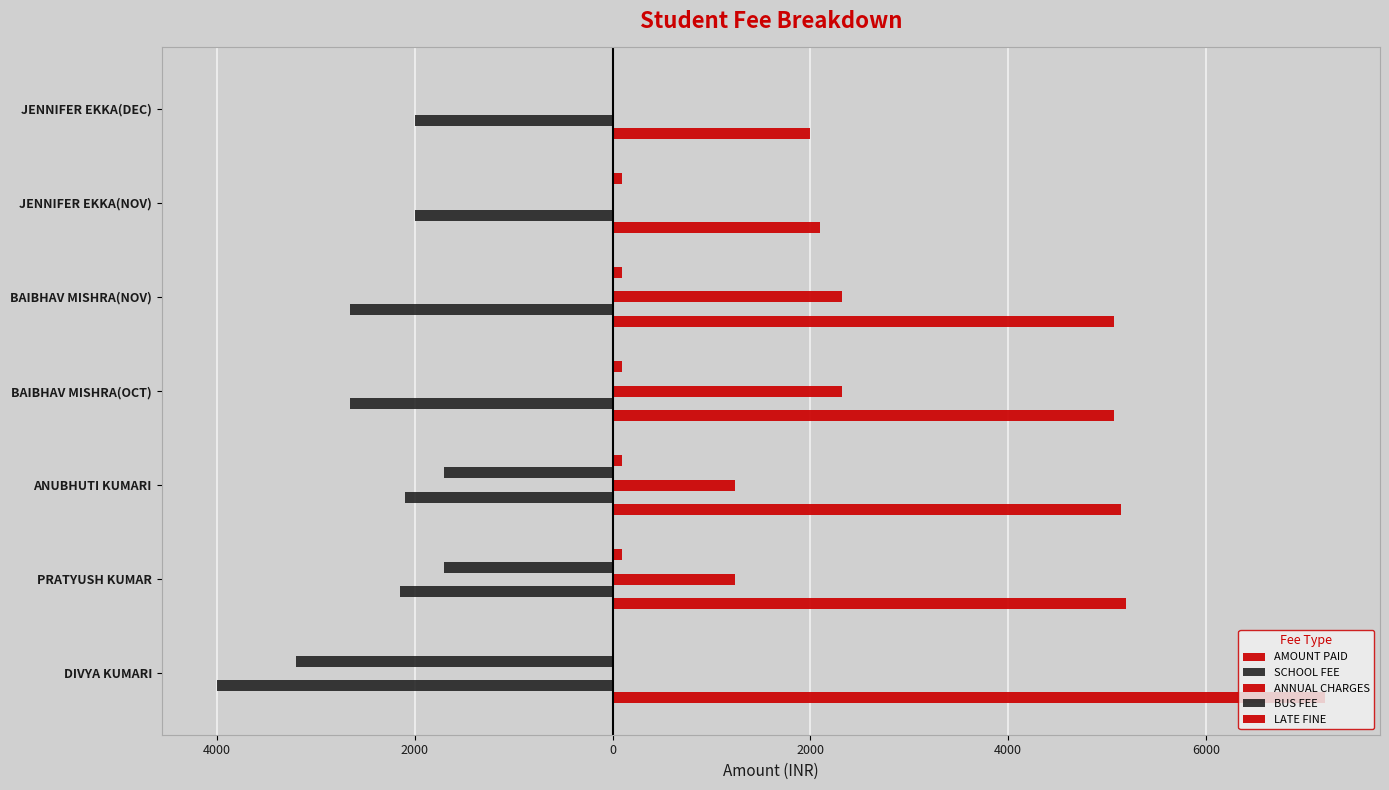

How many bars are there in each group?

5